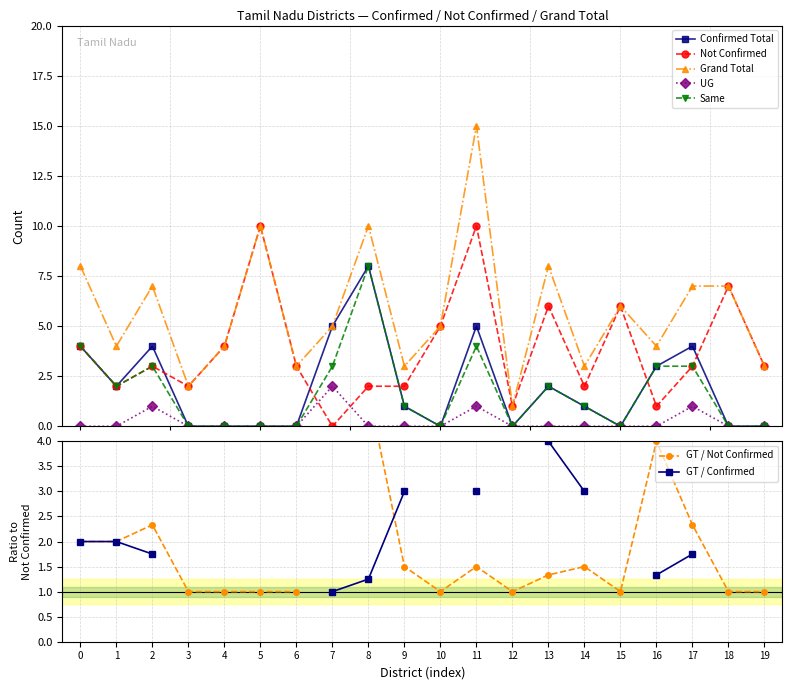

True or false: Confirmed Total has more than 2 points higher than both neighbors.

True